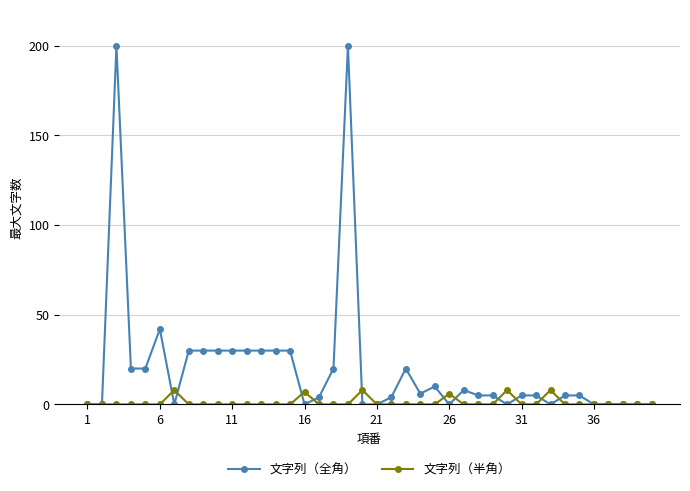

Which series has the widest spread of values?

文字列（全角）